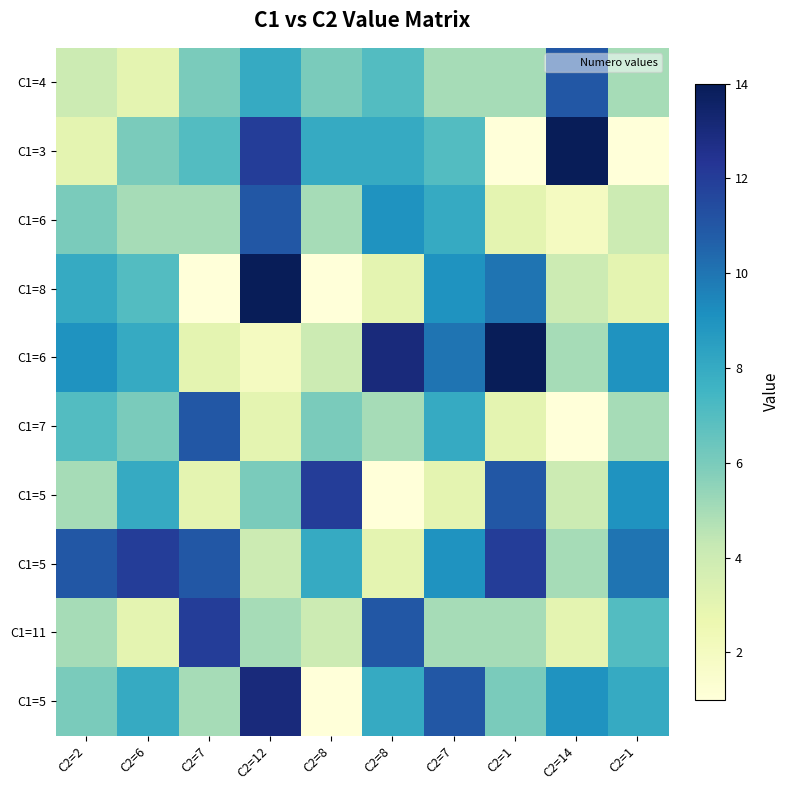

At which category does the chart reach its peak across all series?

C2=14